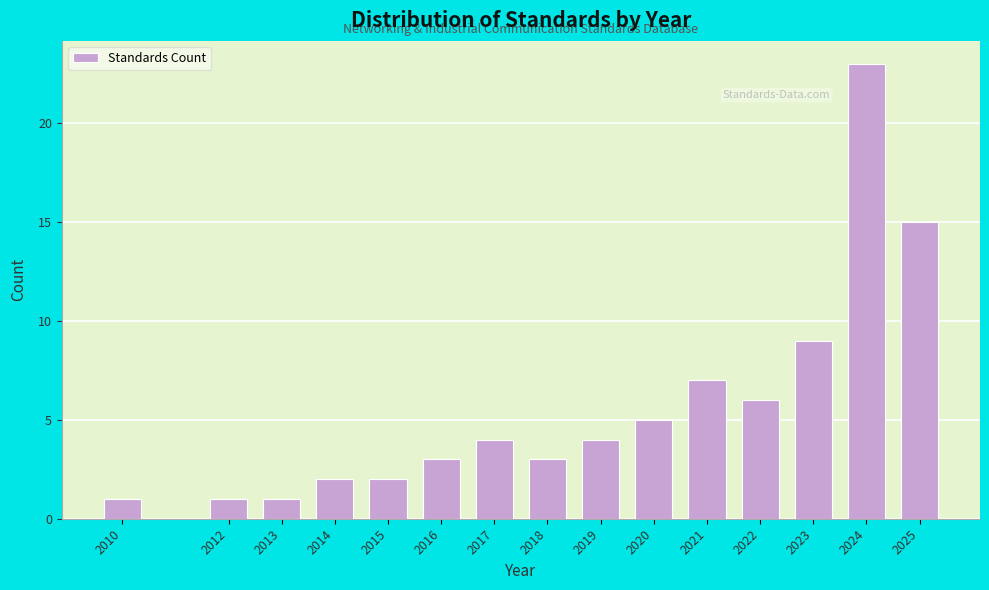

Reading left to right, list all the values displayed in this chart.

2010=1	2012=1	2013=1	2014=2	2015=2	2016=3	2017=4	2018=3	2019=4	2020=5	2021=7	2022=6	2023=9	2024=23	2025=15